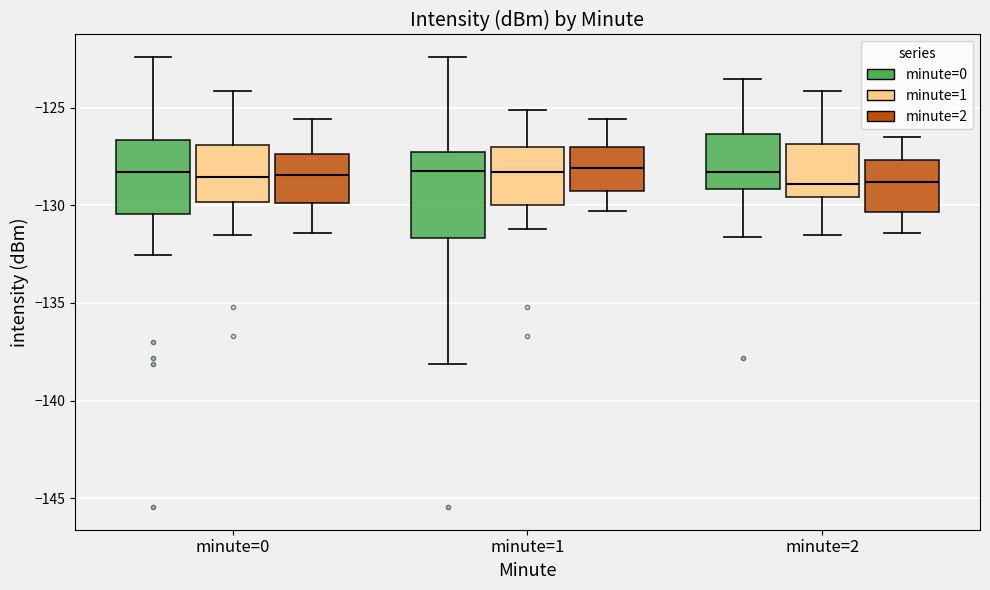

Where is the upper edge of the box for minute=0 (minute=0) on the y-axis? The values are not printed on the chart, so give them approximately, as read against the axis.

-126.5